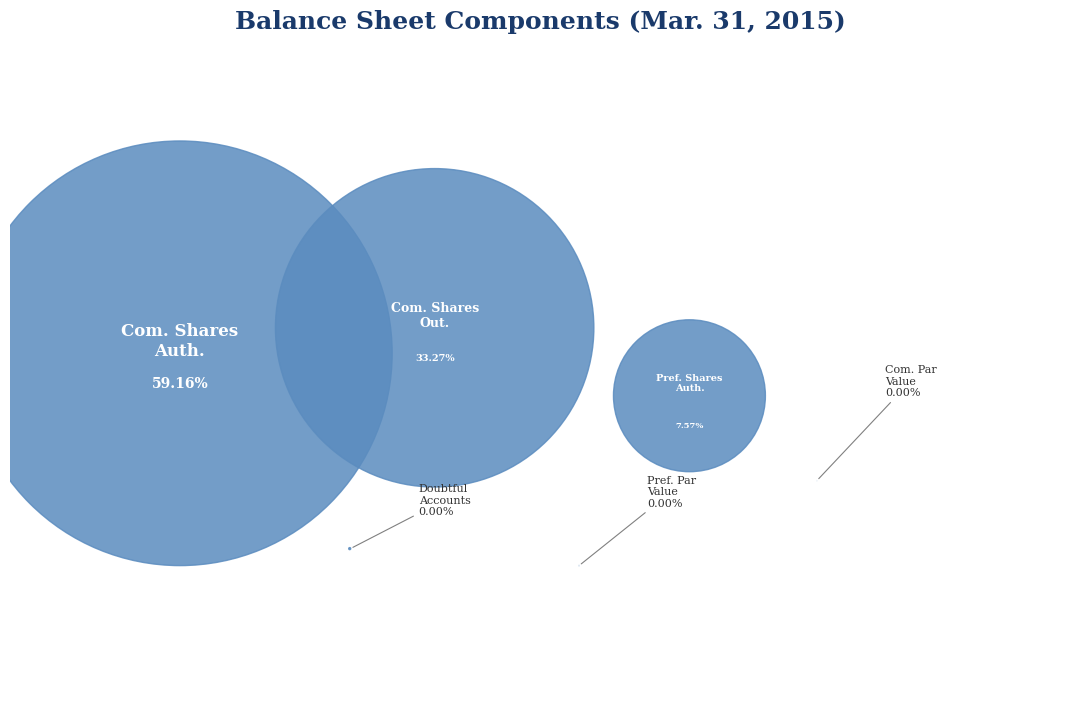

Rank the categories by value from lowest to highest.

Common stock - par value, Preferred stock - par value, Allowance for doubtful accounts, Preferred stock - shares authorized, Common stock - shares outstanding, Common stock - shares authorized